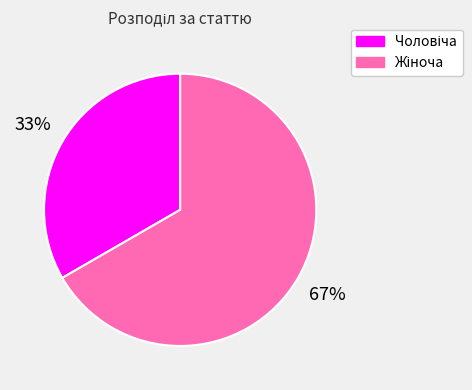

How many segments does this pie chart have?

2